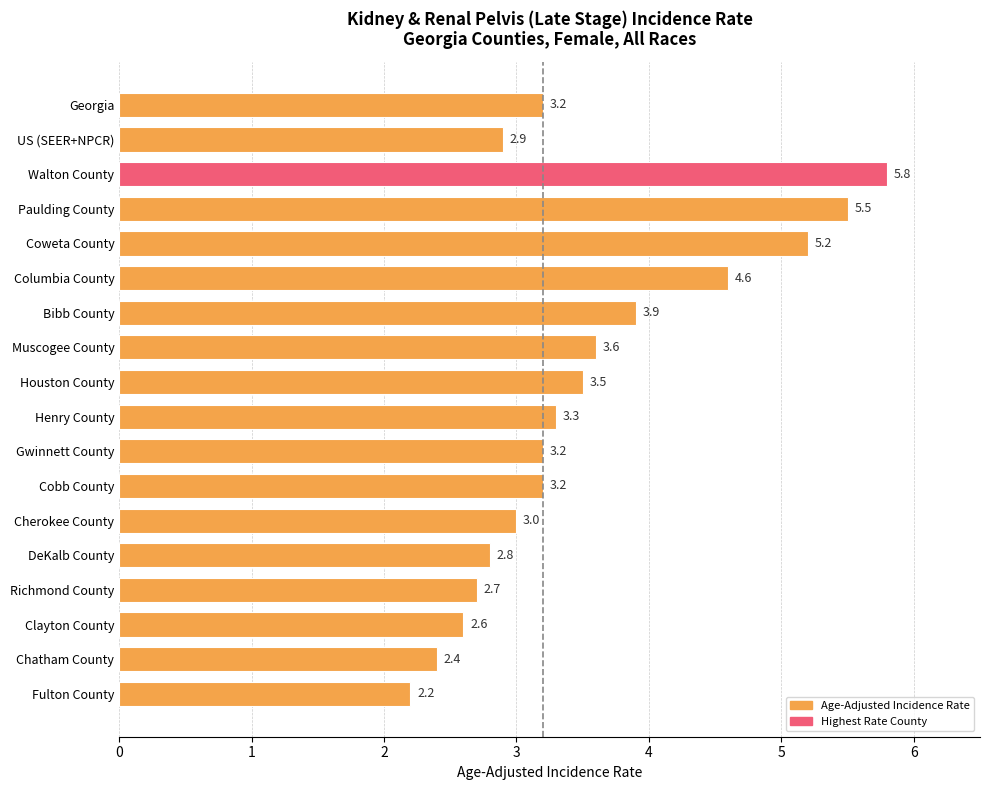

Between US (SEER+NPCR) and Georgia, which is larger?

Georgia